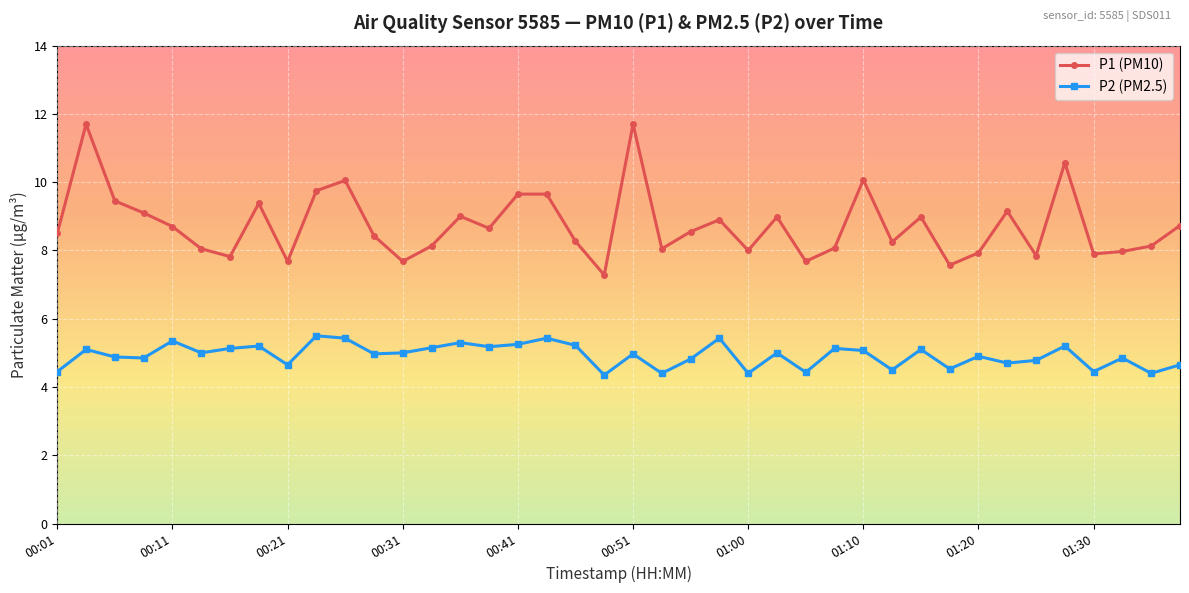

True or false: P1 (PM10) and P2 (PM2.5) intersect in this chart.

False